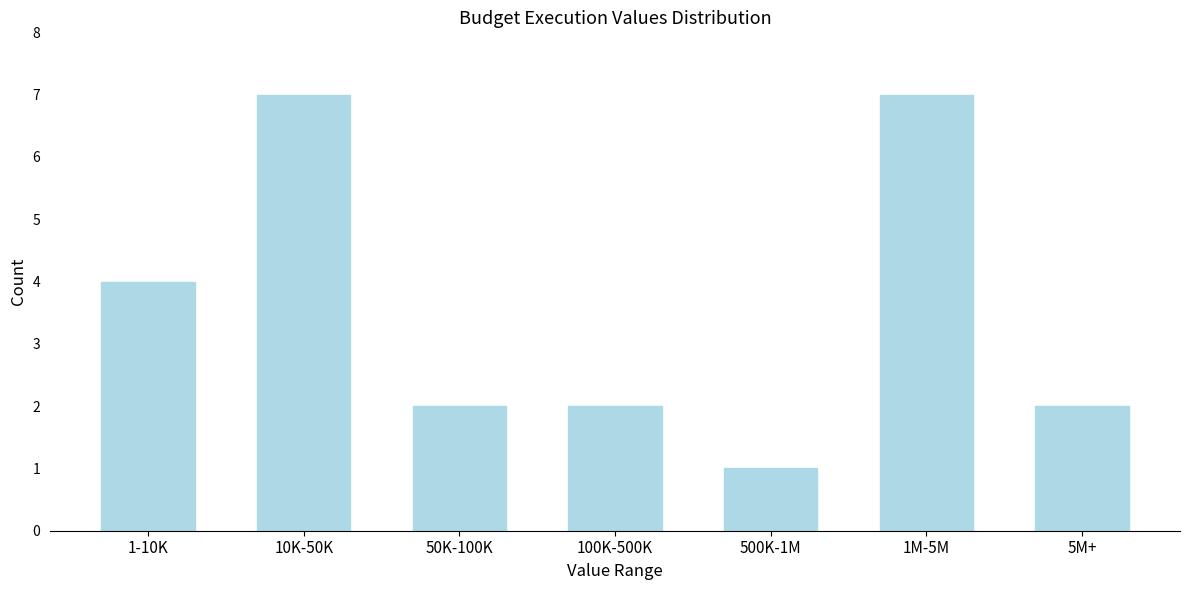

Reading left to right, what are all the values shown in this chart?

1-10K=4	10K-50K=7	50K-100K=2	100K-500K=2	500K-1M=1	1M-5M=7	5M+=2